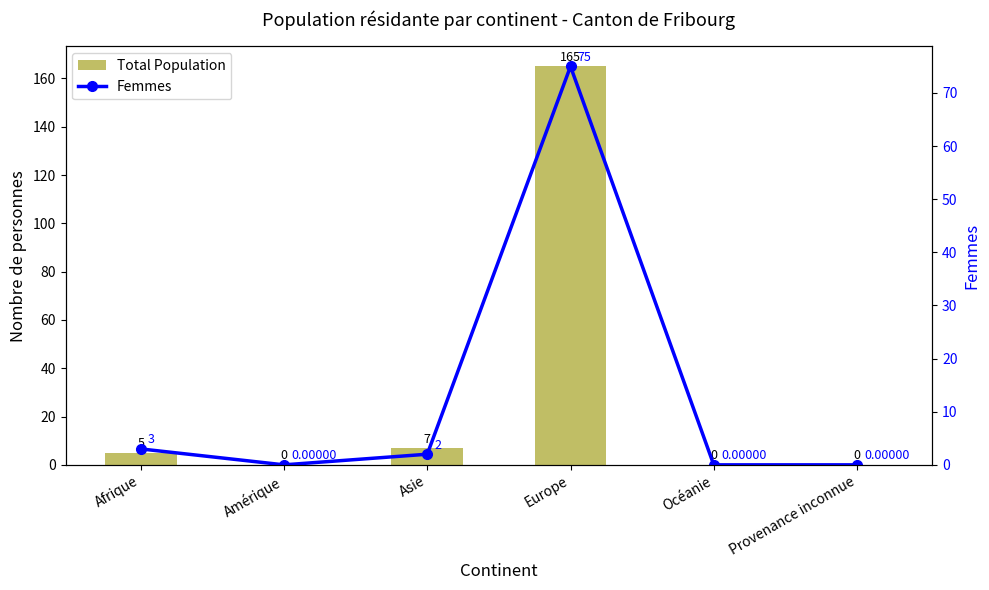

What is the label of the 6th bar from the right?

Afrique